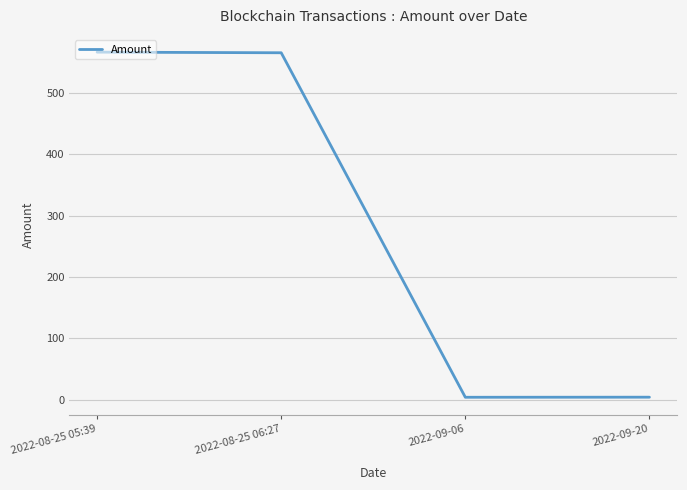

What is the change in value from 2022-08-25 06:27 to 2022-09-06?

-561.1